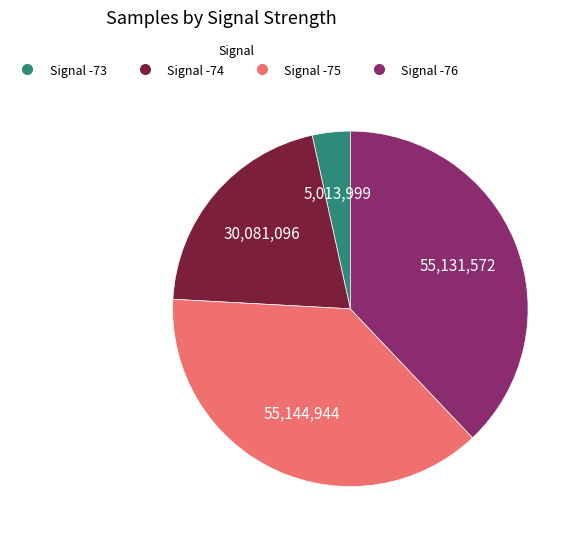

True or false: Signal -75 accounts for 27% of the total.

False